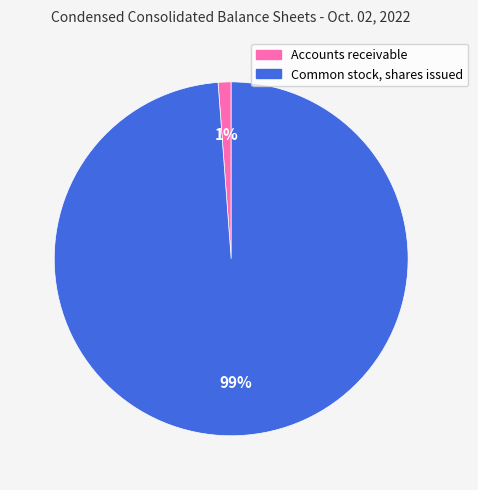

Does any single category account for the majority?

Yes